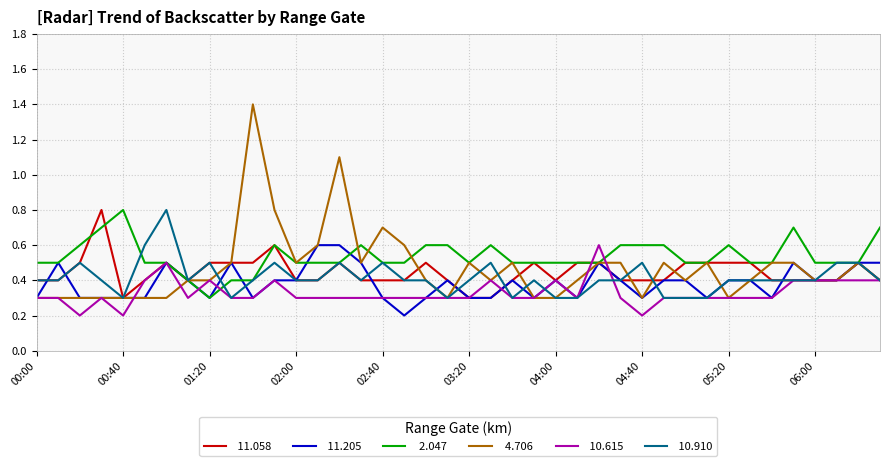

What is the greatest value displayed?

1.4